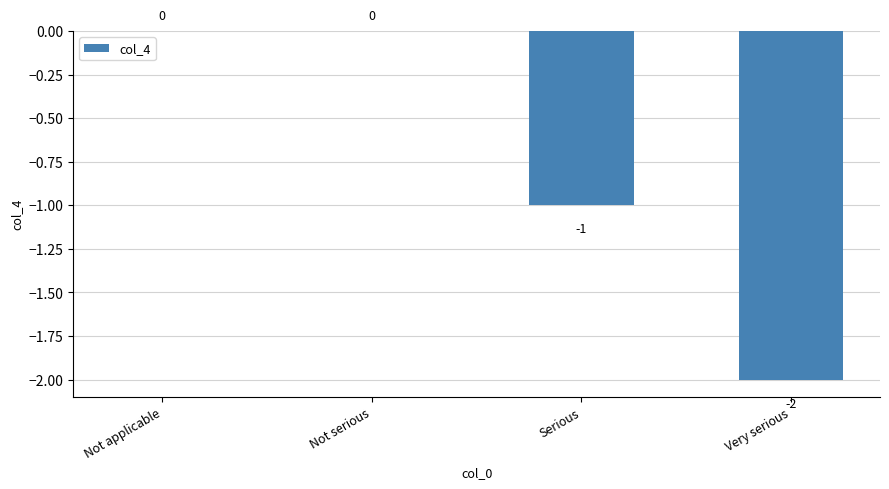

How many values are between -1 and 0?

3